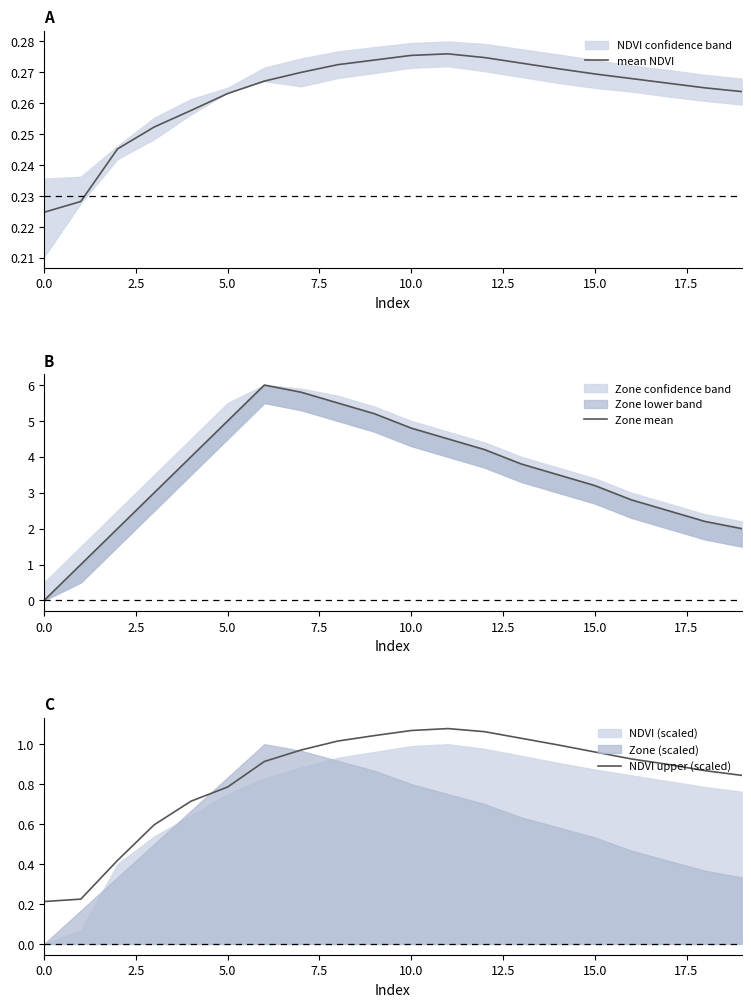

What is the average value of the Zone mean series?

3.5